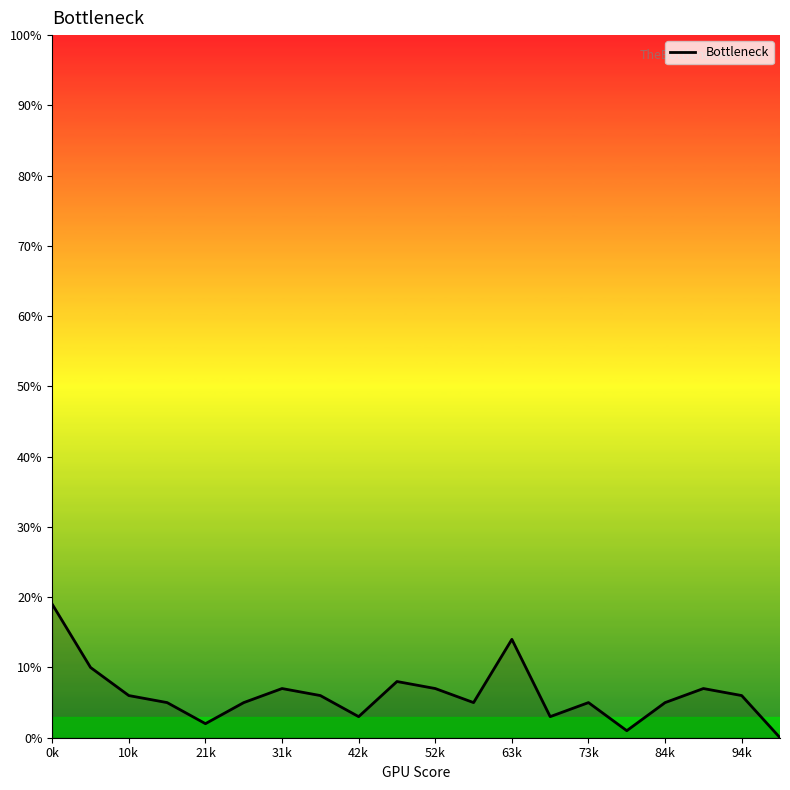

What is the difference between the maximum and minimum values?

19